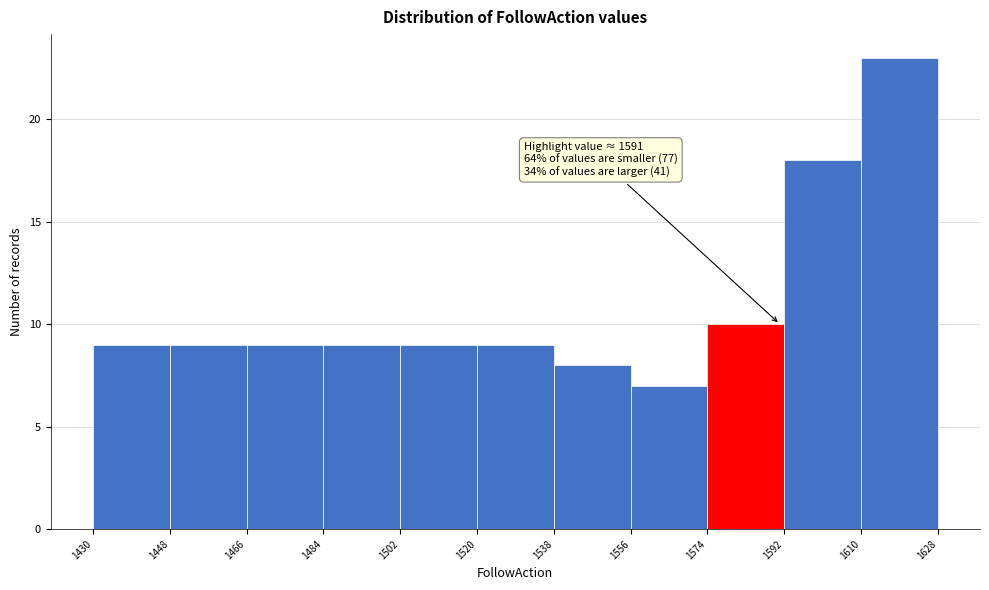

Over which range of the x-axis is the bar tallest?

1610 to 1628